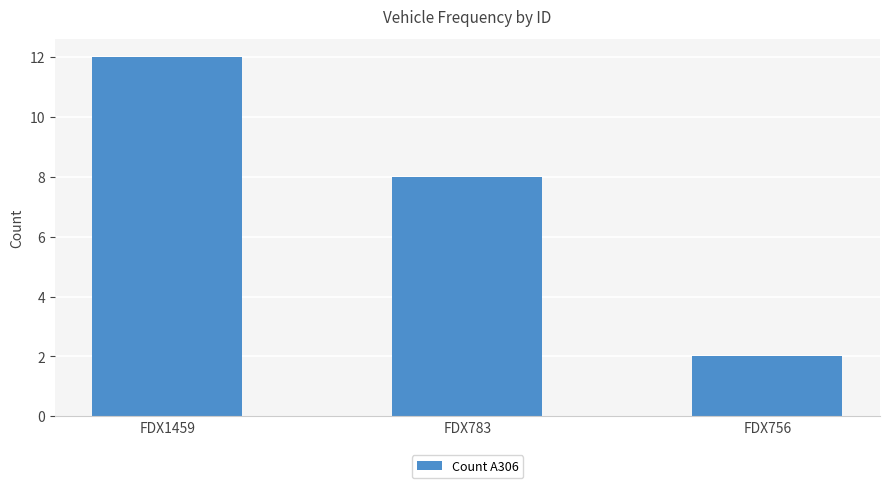

Reading left to right, what are all the values shown in this chart?

12	8	2